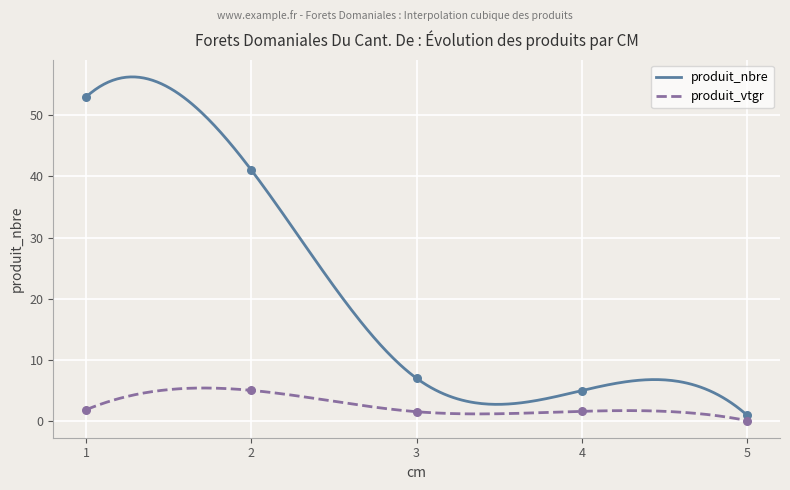

Which series reaches the maximum Y coordinate?

produit_nbre